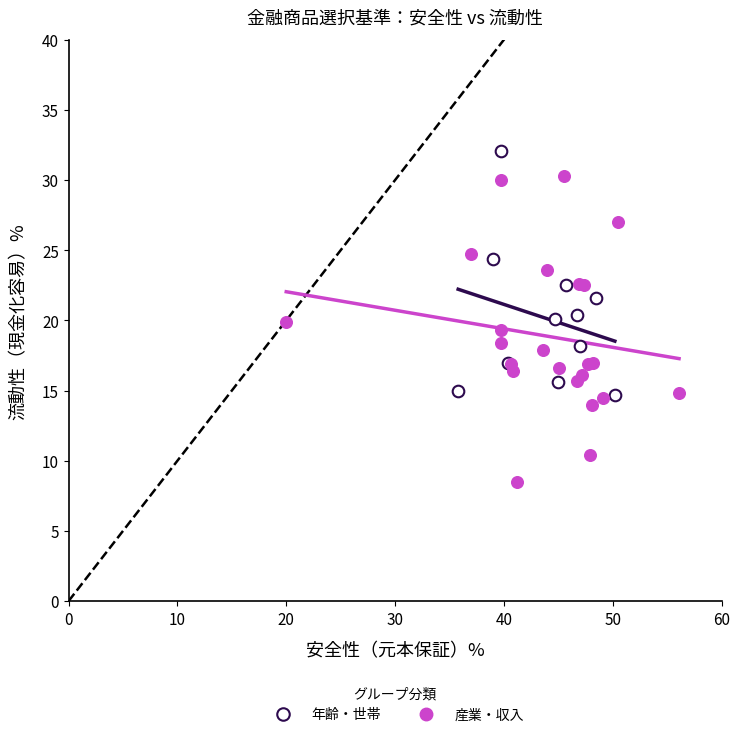

What are all the series names shown in the legend?

年齢・世帯, 産業・収入